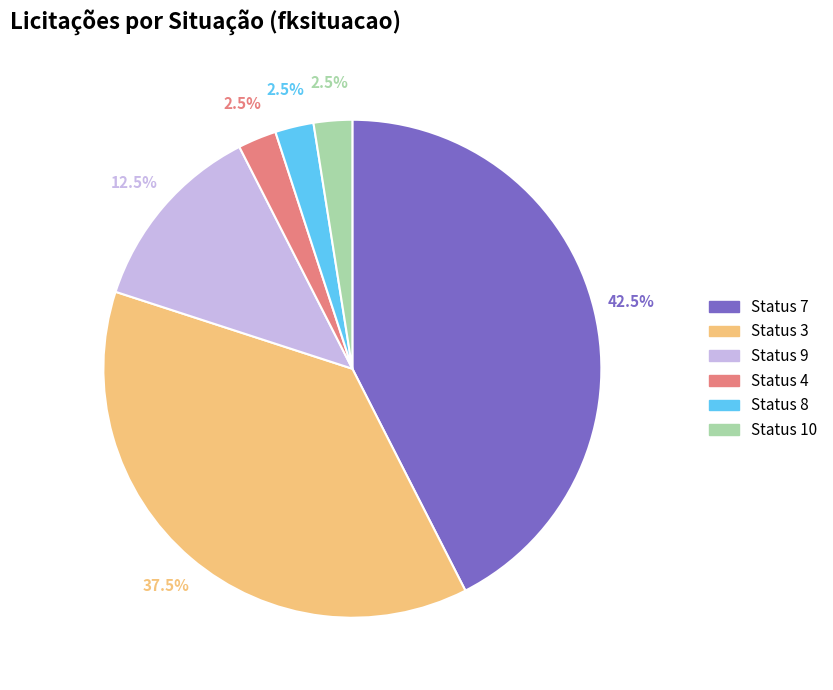

Which has a higher value, Status 9 or Status 8?

Status 9